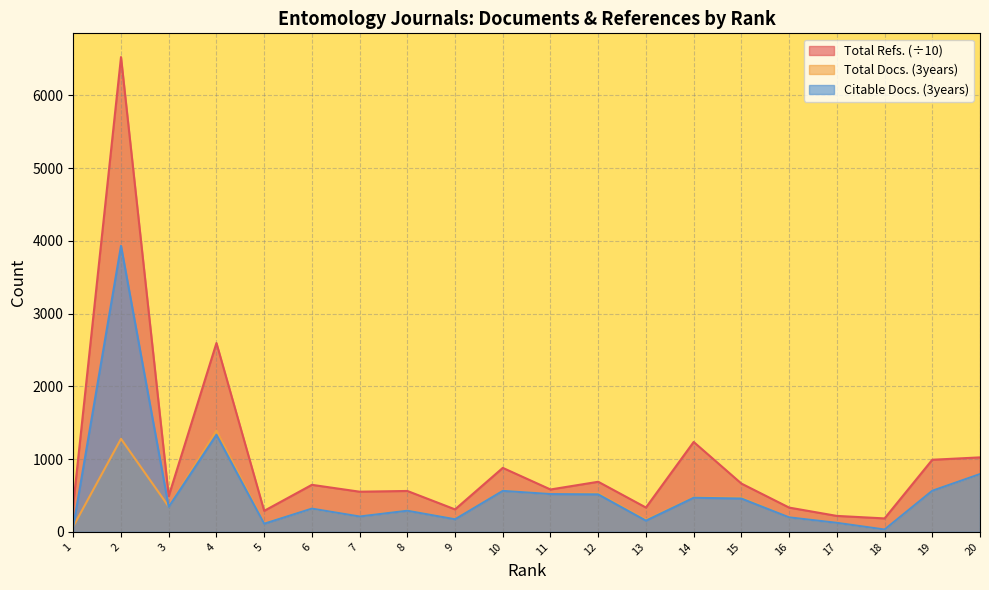

At which label is Citable Docs. (3years) closest to 1982?

4